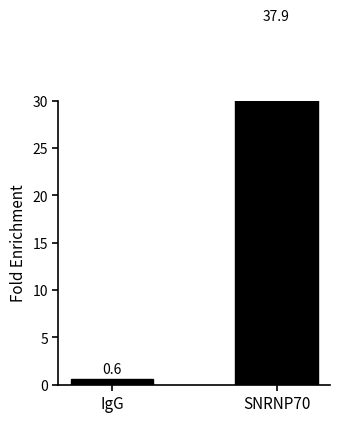

Is it true that the value at IgG is 0.3?

False